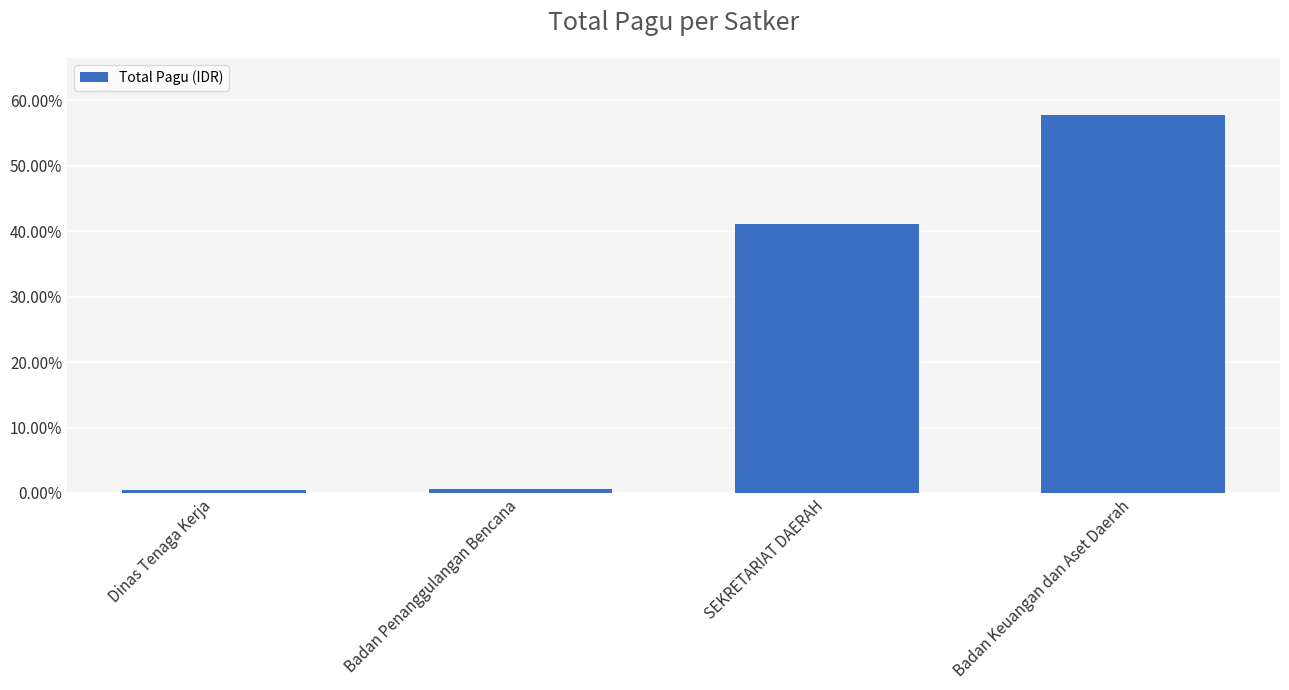

What is the difference between the values at Badan Penanggulangan Bencana and SEKRETARIAT DAERAH?

0.4